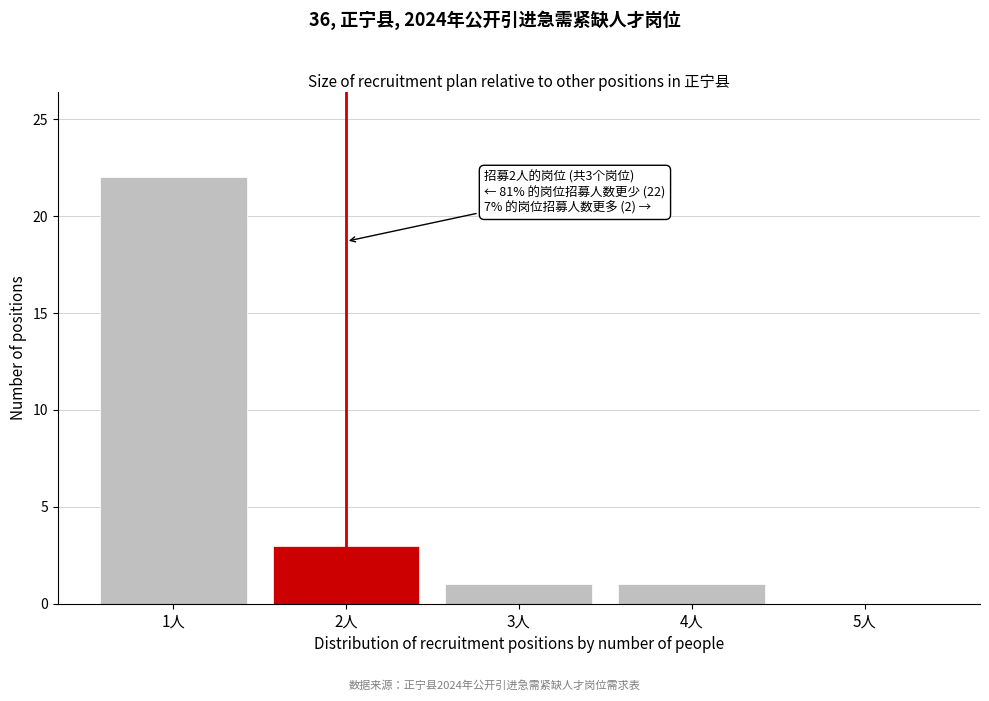

Reading left to right, list all the values displayed in this chart.

1人=22	2人=3	3人=1	4人=1	5人=0